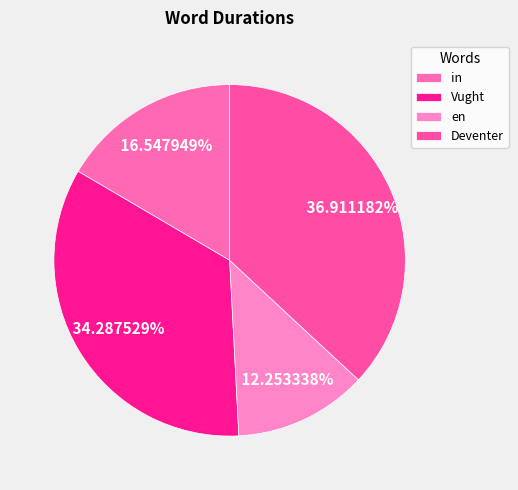

Is the sum of en and Deventer greater than half?

No